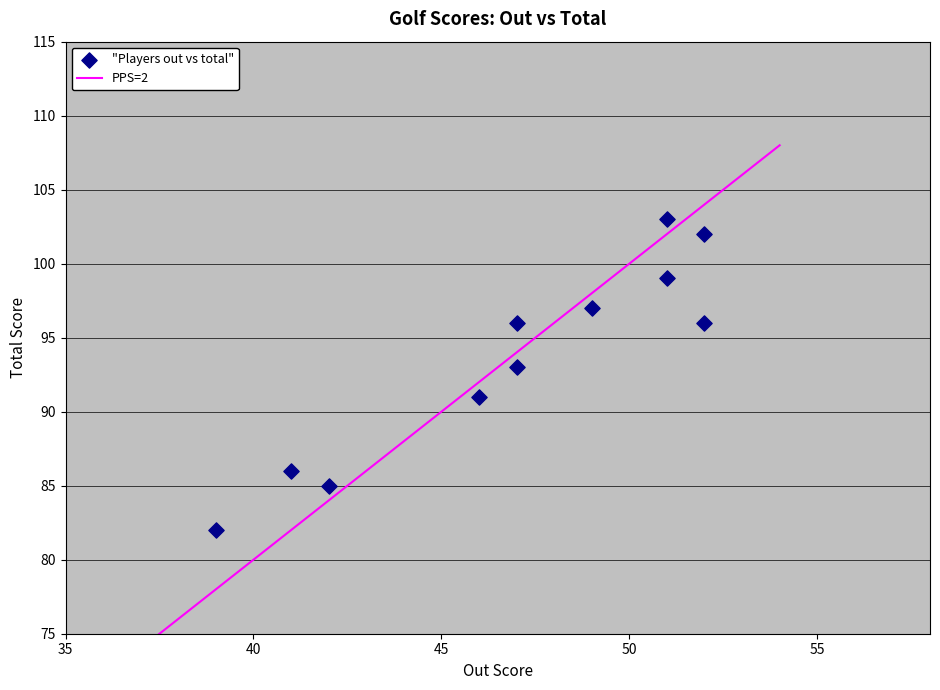

What is the range of X values (max minus min)?

13